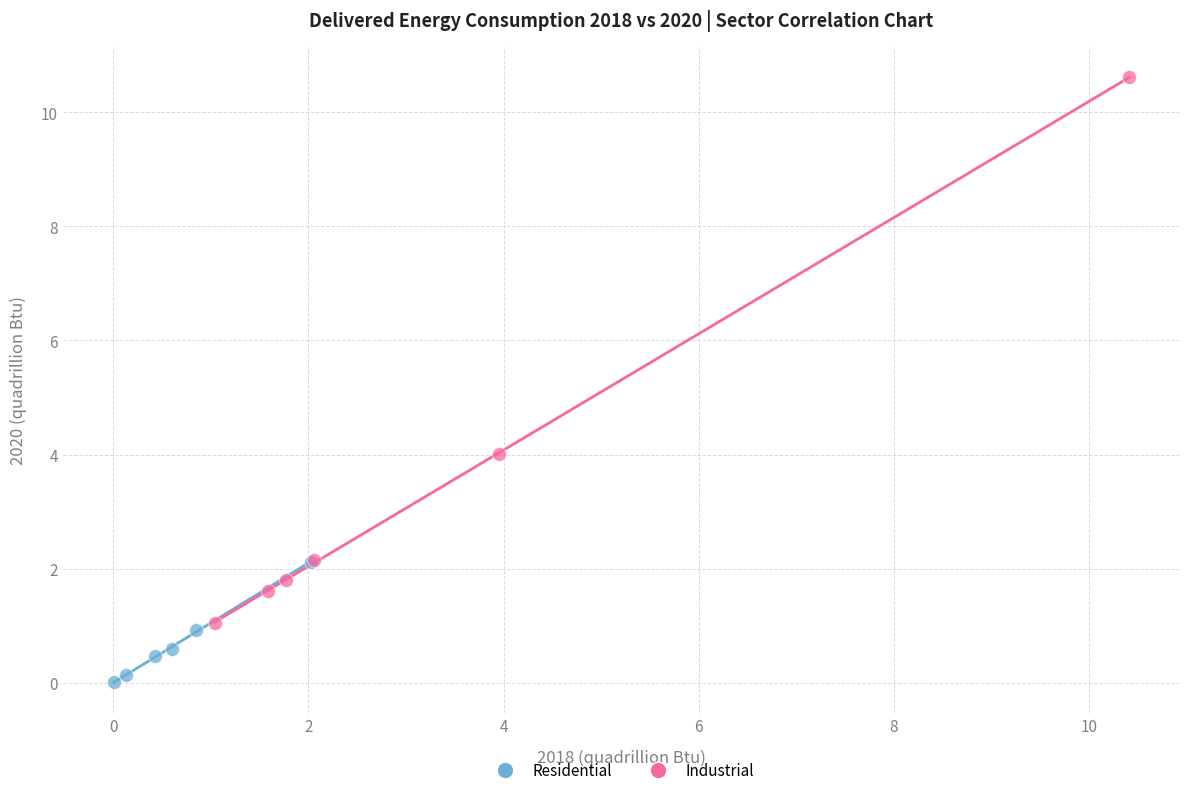

Which series has the largest Y range (max minus min)?

Industrial